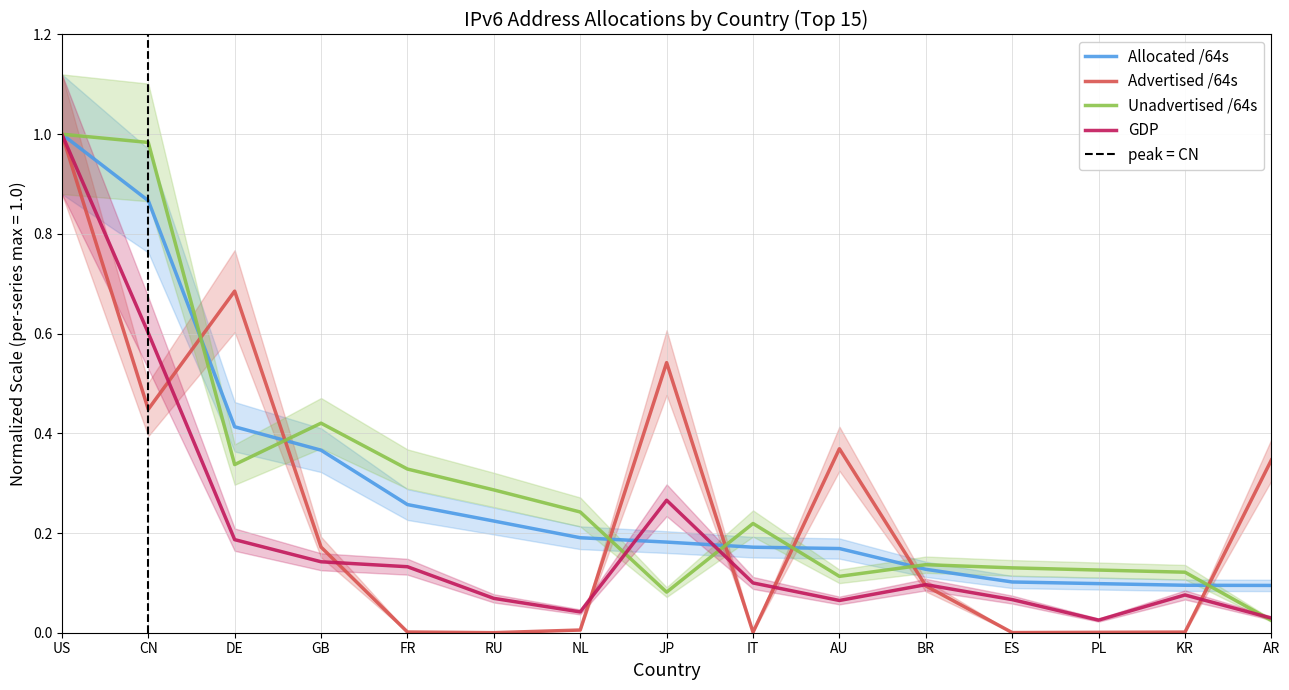

Is it true that Advertised /64s equals 0.0 at PL?

True